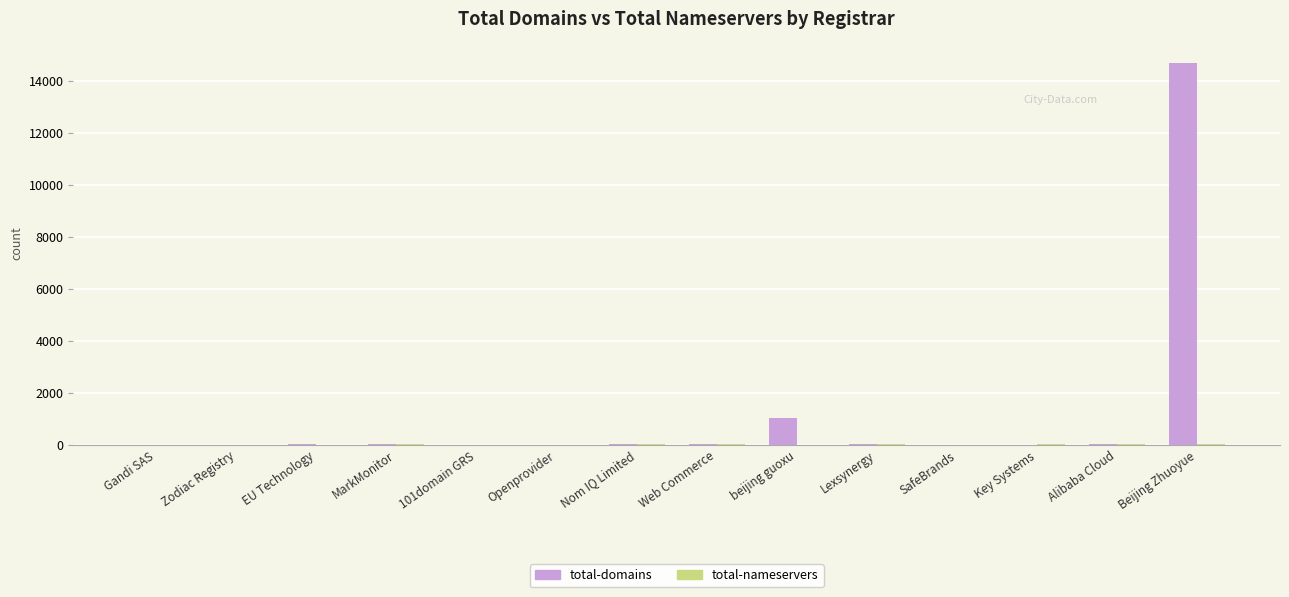

Are the bars grouped side by side (vs. stacked)?

Yes